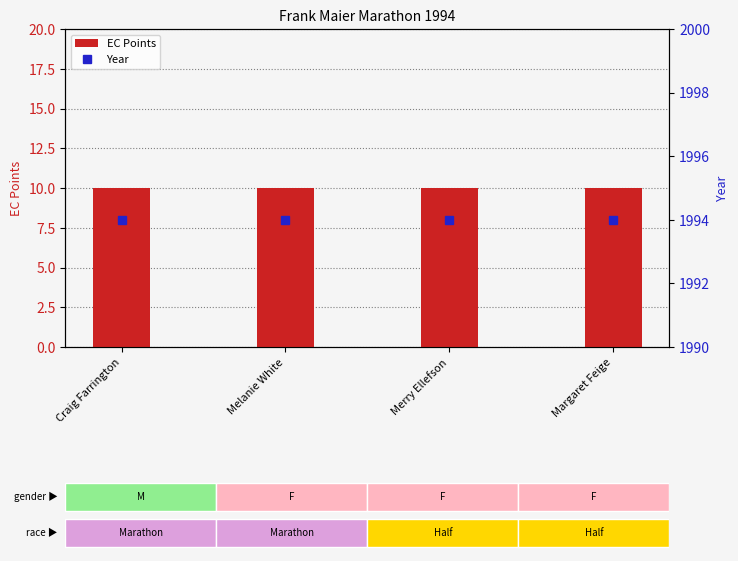

Which category has the highest value across all series?

Craig Farrington